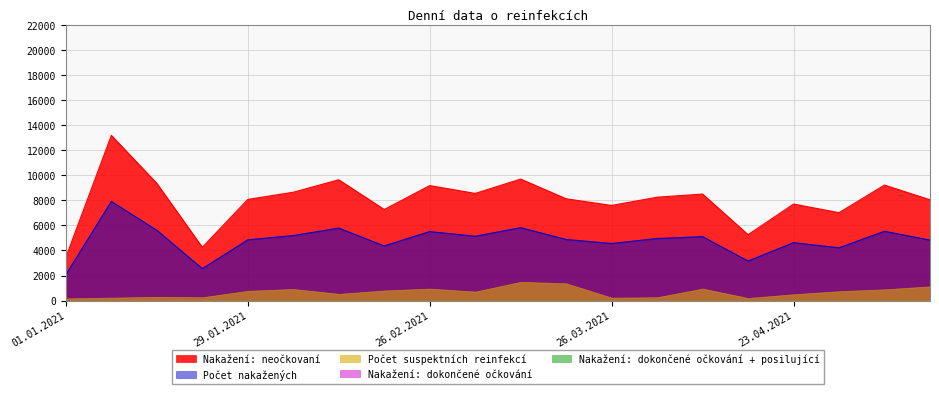

What is the label of the 13th point from the right?

19.02.2021